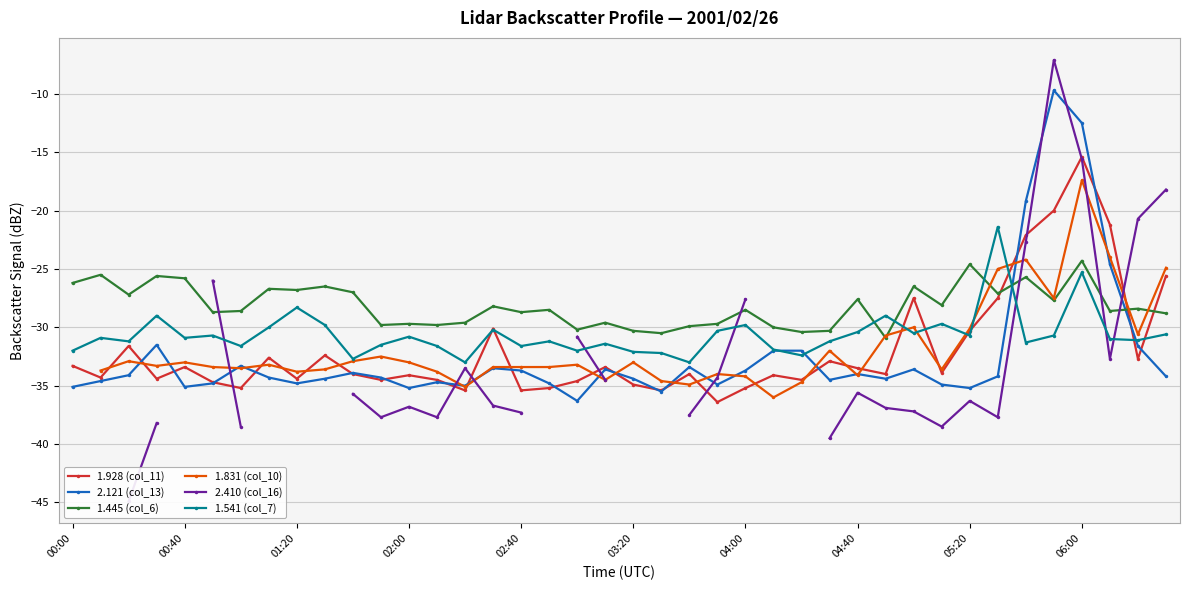

Is the value of 1.541 (col_7) at 02:00 greater than the value of 2.121 (col_13) at 00:00?

Yes